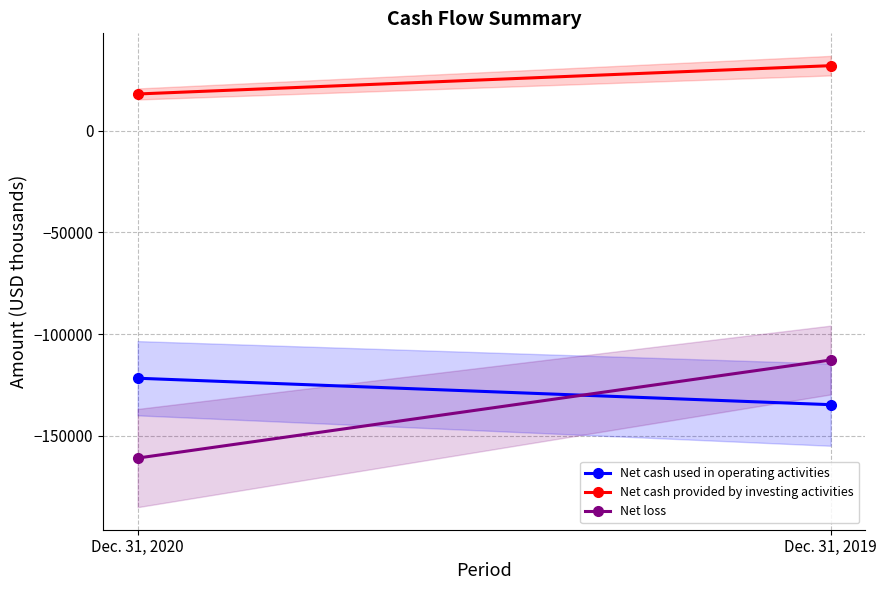

What is the sum of the Net cash provided by investing activities values at Dec. 31, 2020 and Dec. 31, 2019?

50064